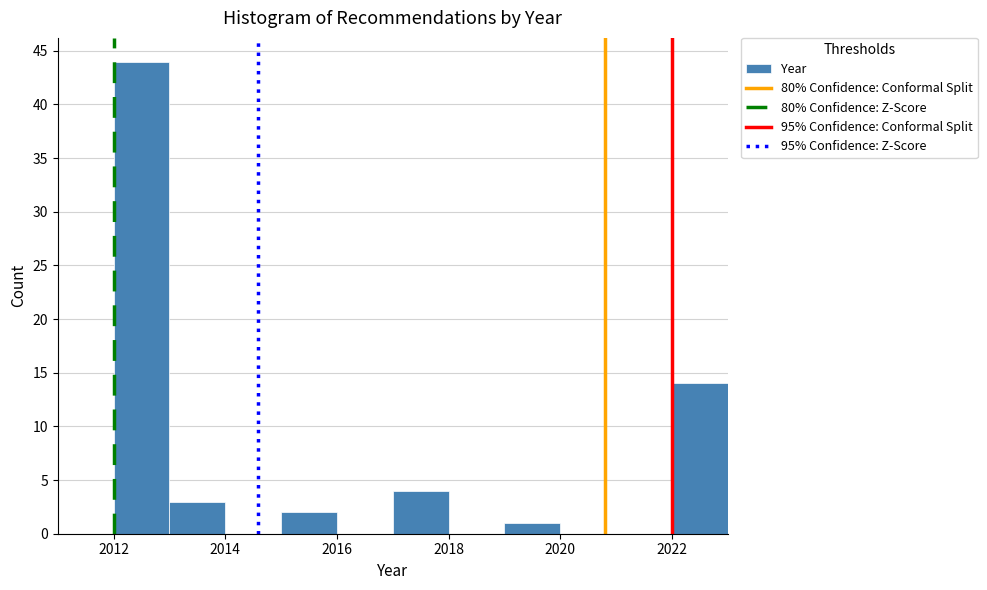

Reading left to right, transcribe this chart: for each bar, give the range it covers on the x-axis and its height. The values are not printed on the chart, so give them approximately, as read against the axis.

2012 to 2013: 44
2013 to 2014: 3
2014 to 2015: 0
2015 to 2016: 2
2016 to 2017: 0
2017 to 2018: 4
2018 to 2019: 0
2019 to 2020: 1
2020 to 2021: 0
2021 to 2022: 0
2022 to 2023: 14